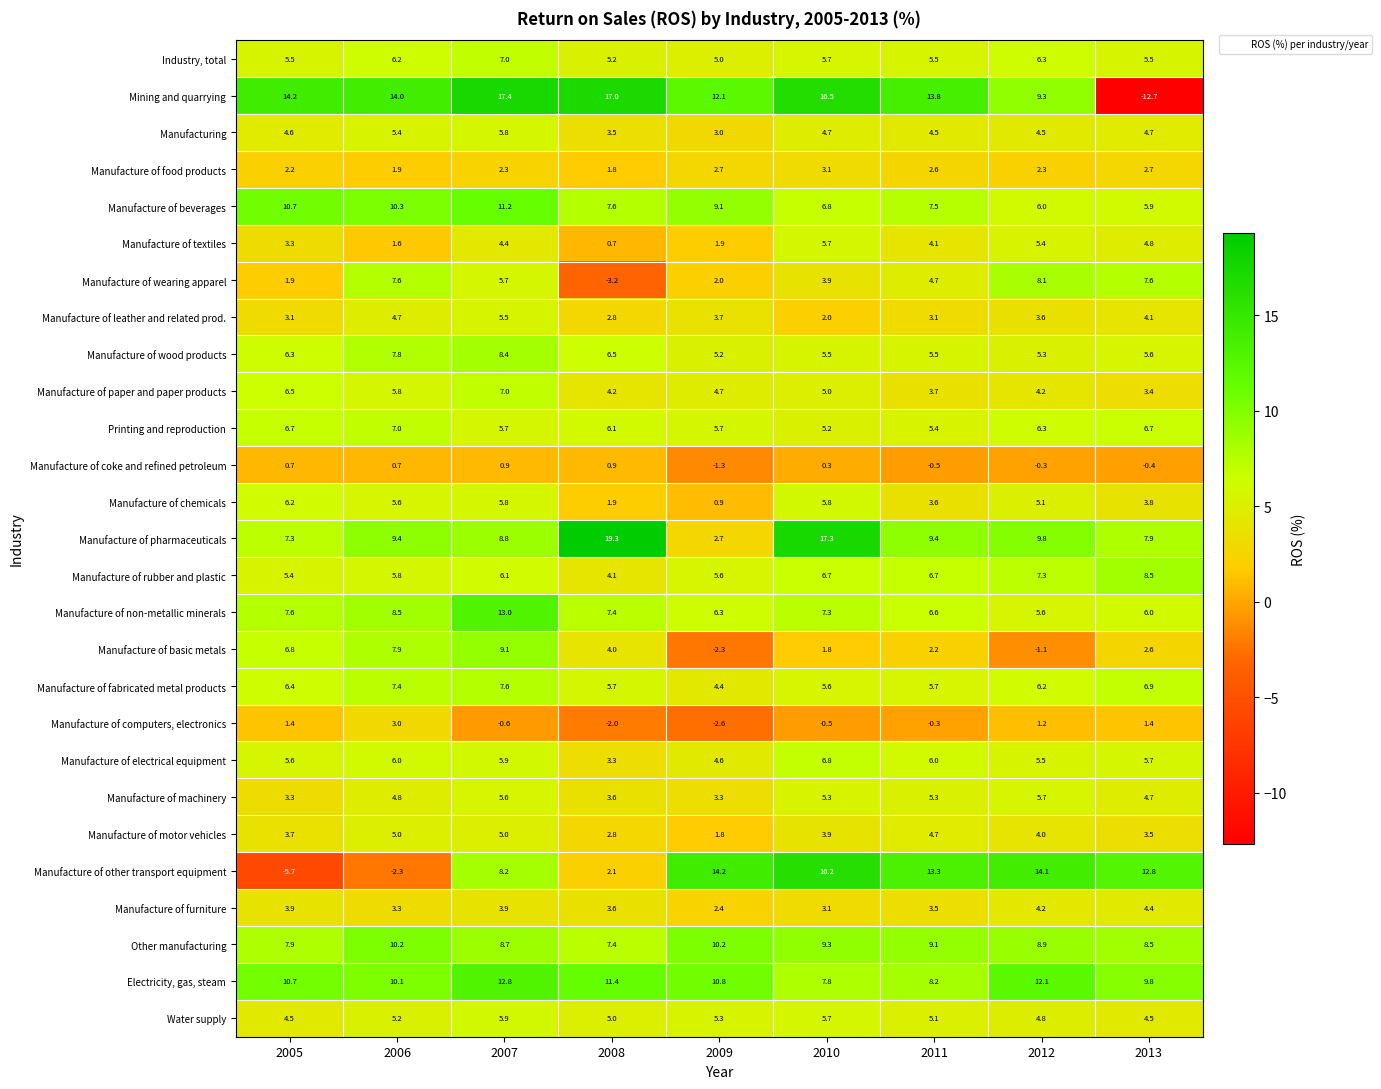

What is the total value across all series at 2005?

140.7